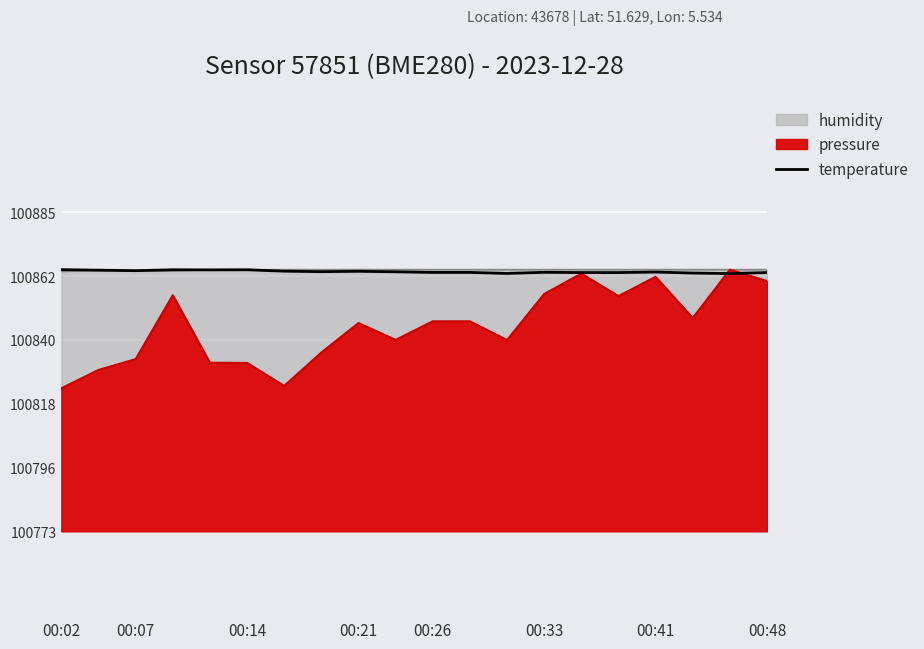

How many lines are shown in the chart?

1